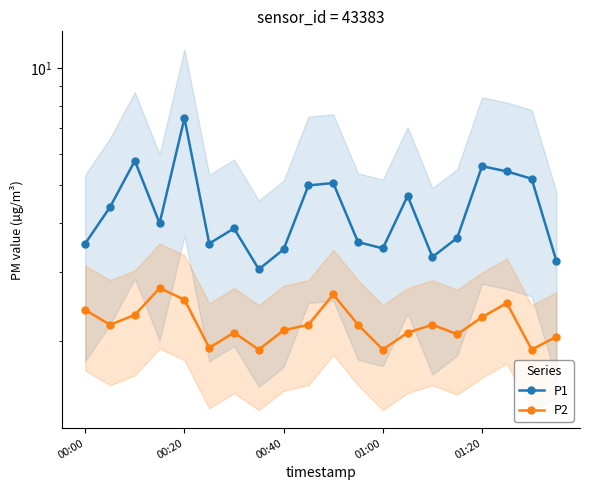

How many categories are shown in the chart?

20